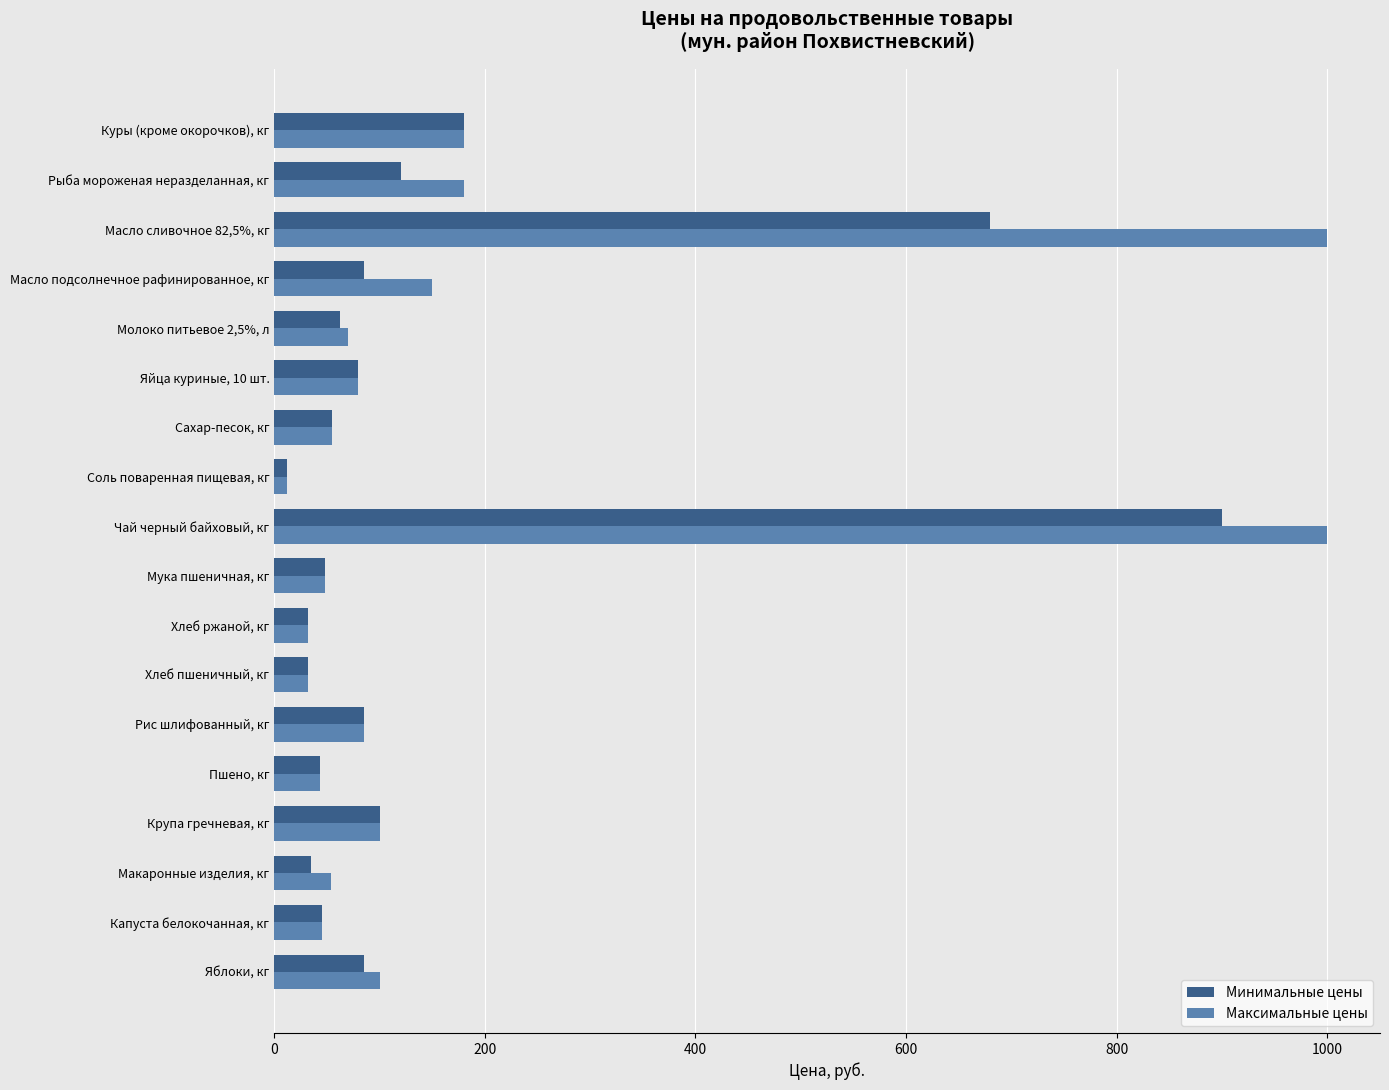

What is the difference between the maximum and minimum values in the Максимальные цены series?

988